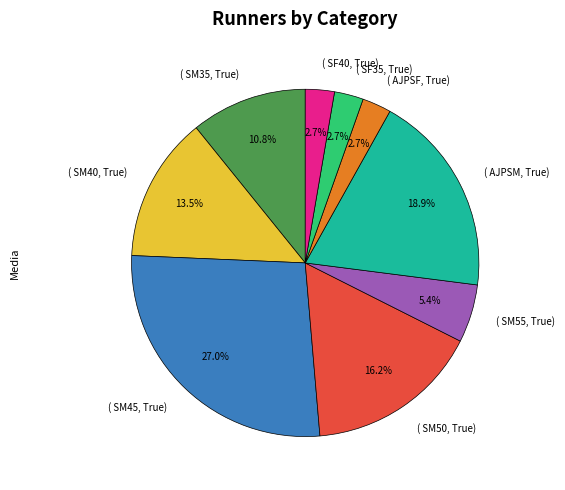

Approximately how many times larger is the value at ( AJPSM, True) compared to ( SF35, True)?

7.0